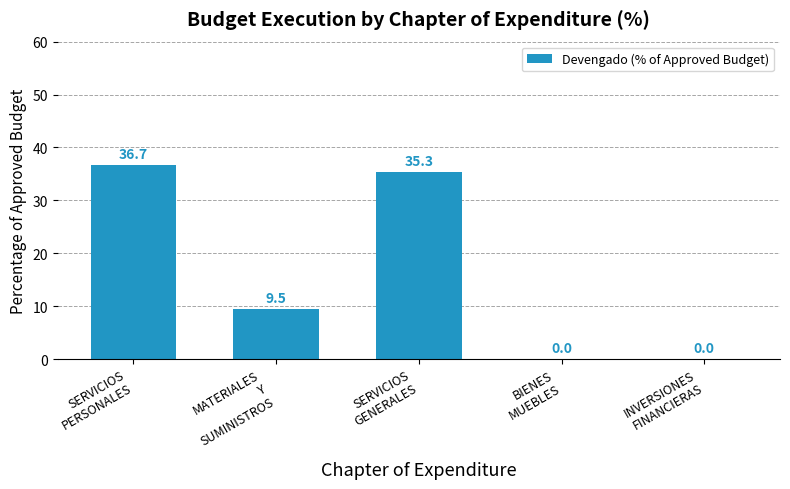

The value at SERVICIOS
PERSONALES is 36.7. True or false?

True